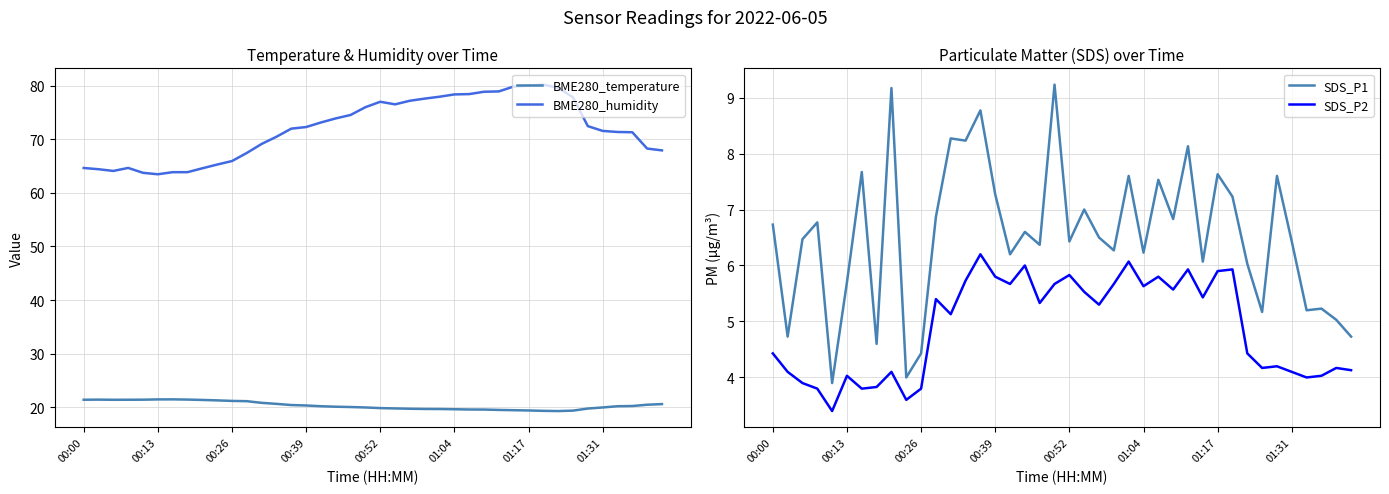

True or false: BME280_humidity and BME280_temperature cross at least once.

False